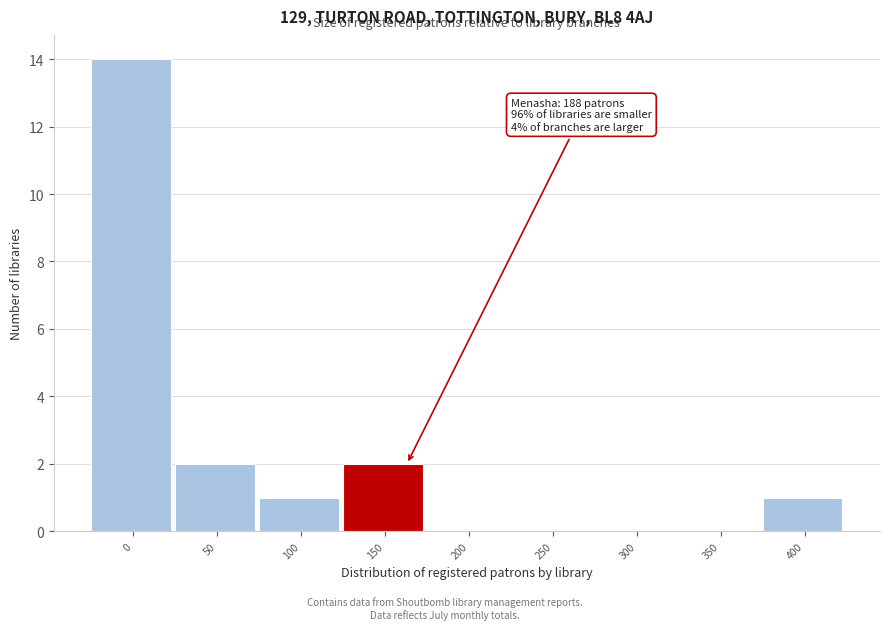

Reading left to right, list all the values displayed in this chart.

0=14	50=2	100=1	150=2	200=0	250=0	300=0	350=0	400=1